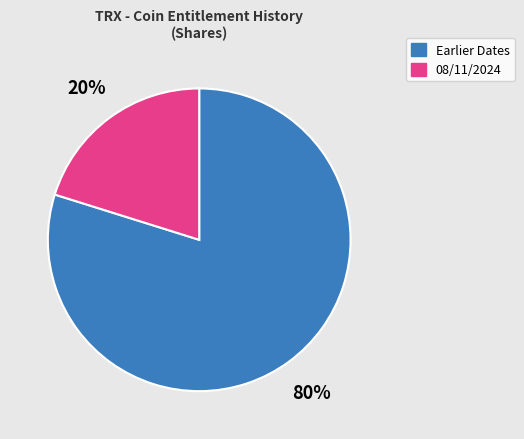

Count the number of slices in the pie.

2